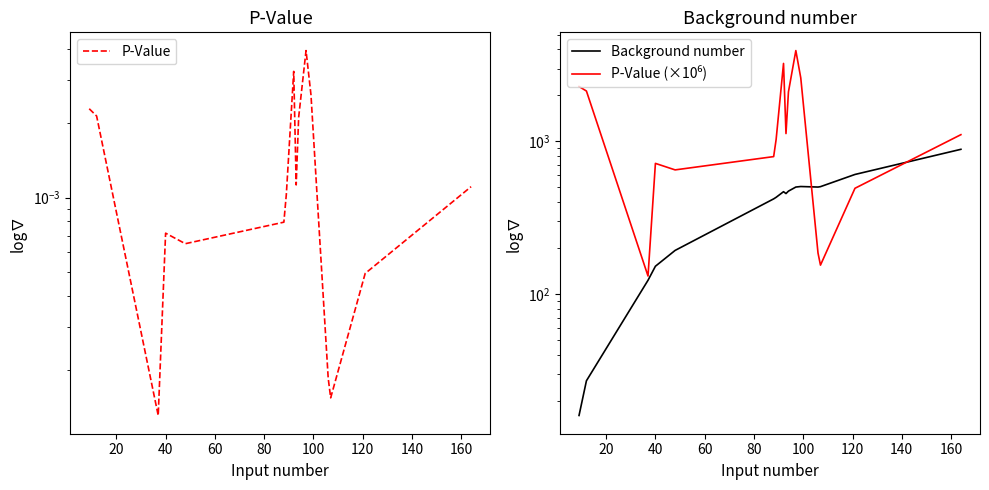

True or false: Background number and P-Value (×10⁶) intersect in this chart.

True